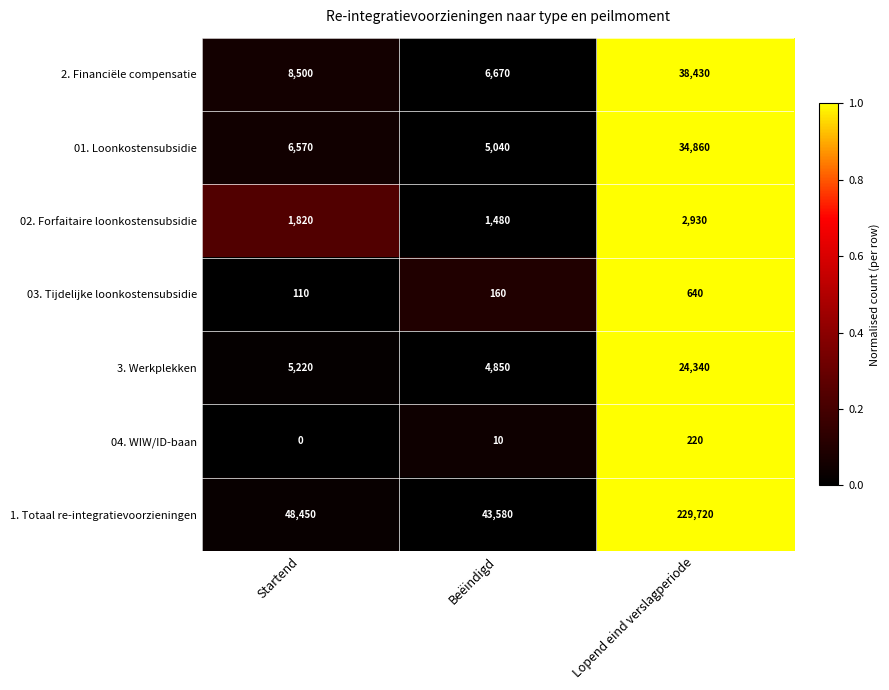

What value does the 3. Werkplekken series have at Startend, to the nearest 50?

5200